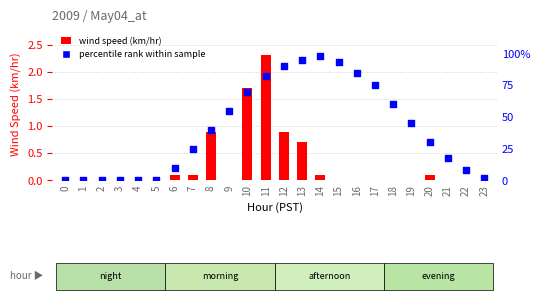

Which series contains the lowest Y value?

wind speed (km/hr)